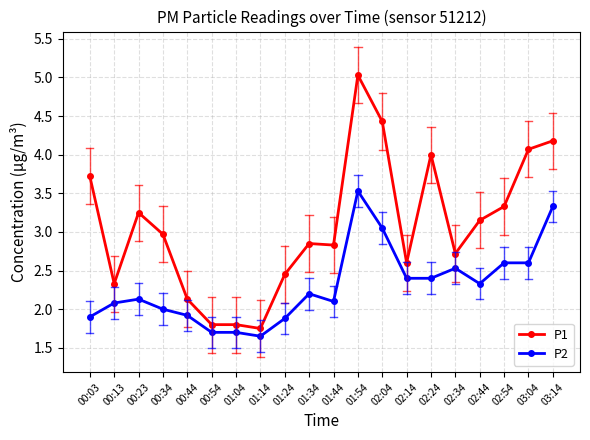

What is the difference between the maximum and minimum values in the P2 series?

1.9